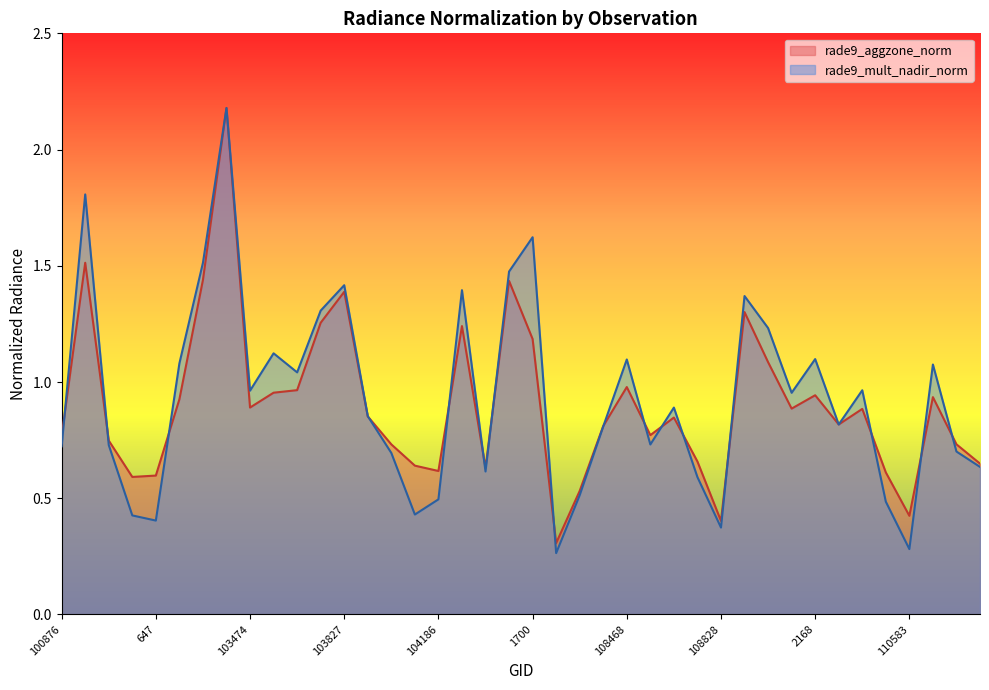

Count the number of categories in the chart.

40